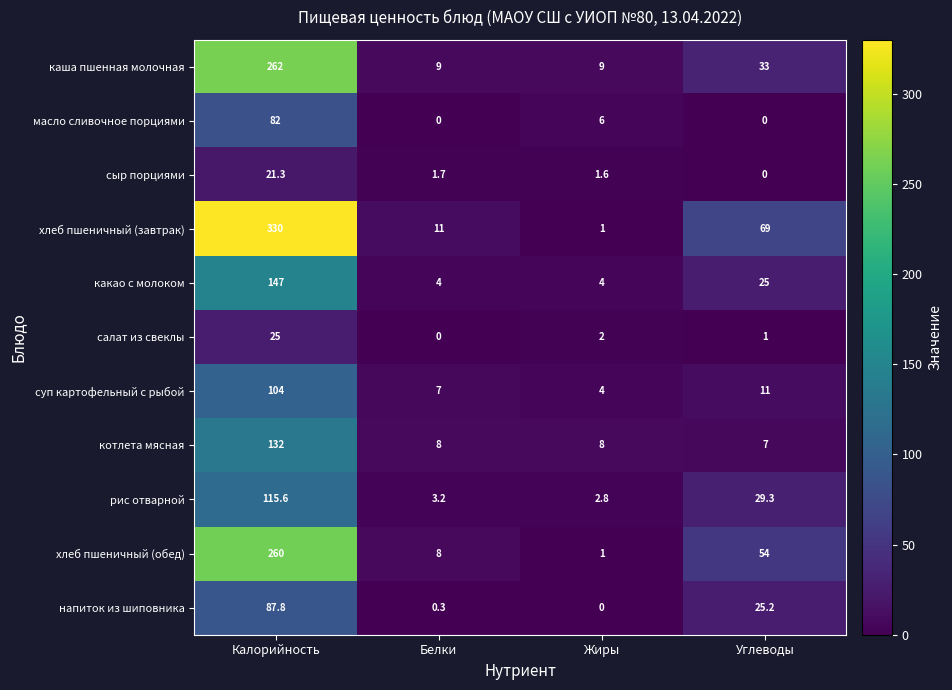

The value of напиток из шиповника at Углеводы is 34.1. True or false?

False